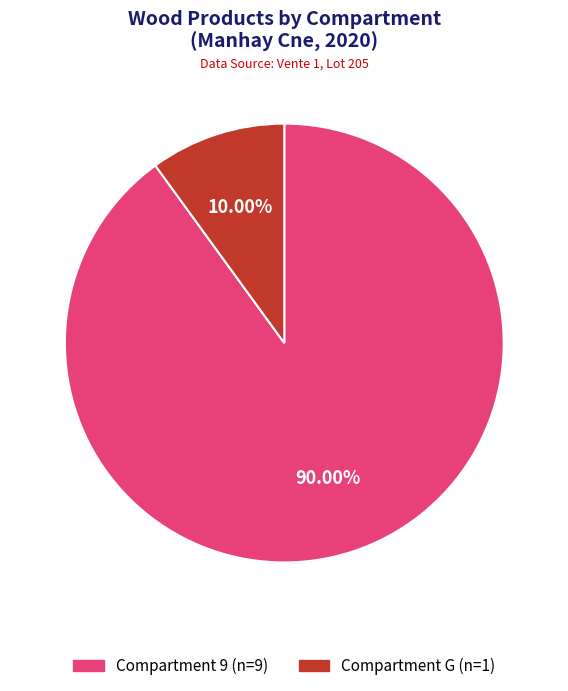

Do Compartment 9 (n=9) and Compartment G (n=1) together represent more than half of the pie?

Yes